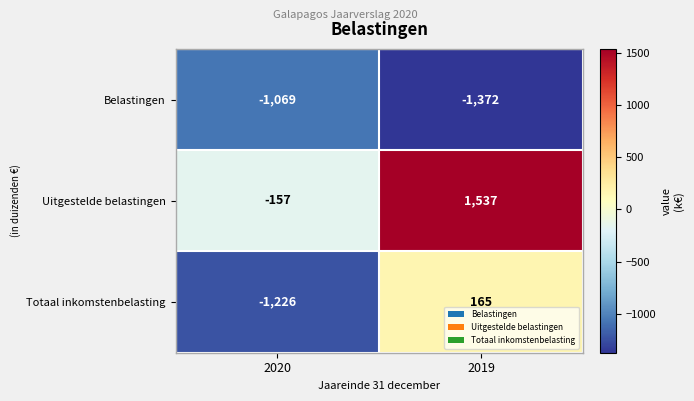

Which series has the widest spread of values?

Uitgestelde belastingen